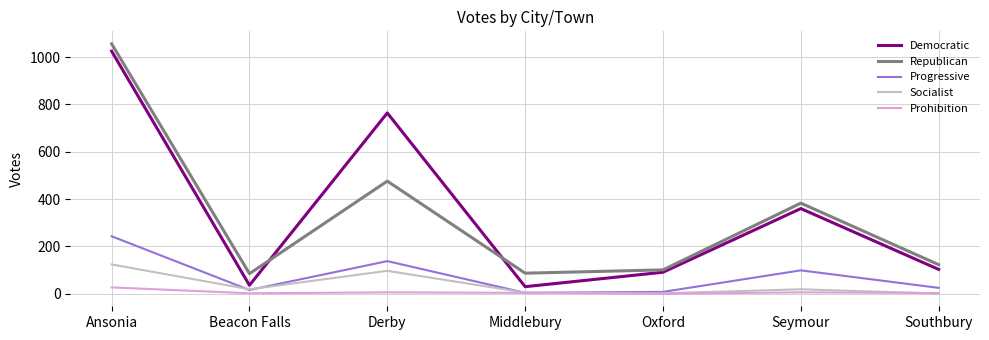

What is the highest value of the Prohibition series?

27